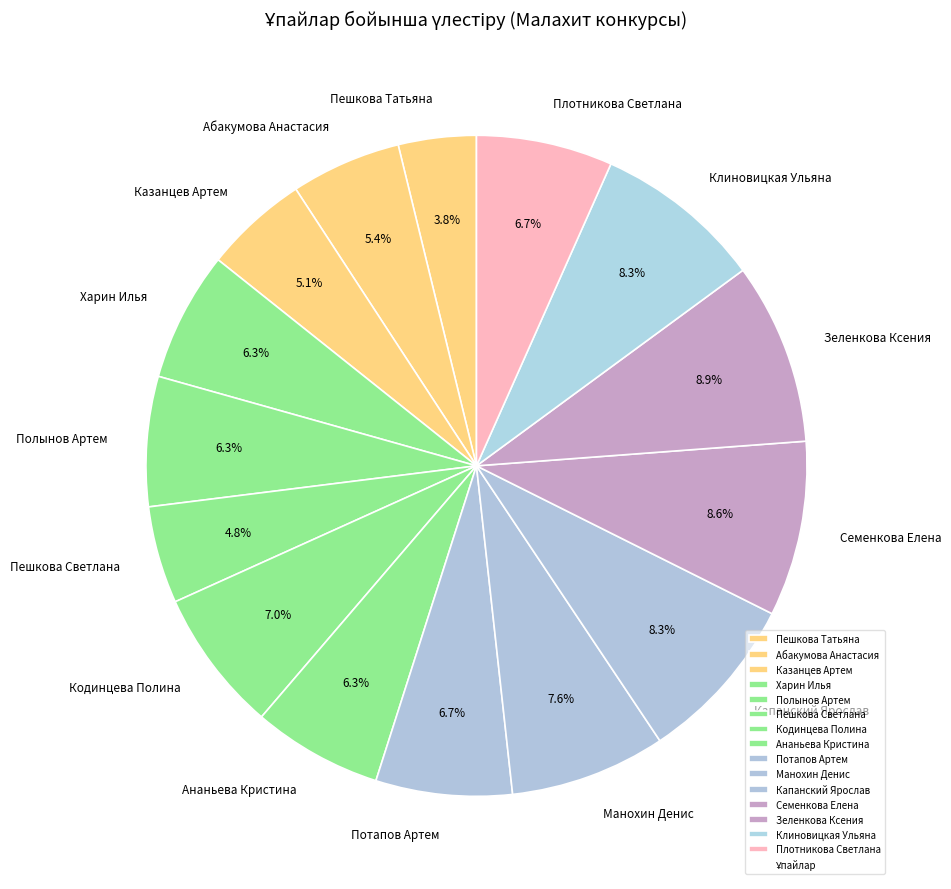

Is it true that Капанский Ярослав is 8% of the pie?

True